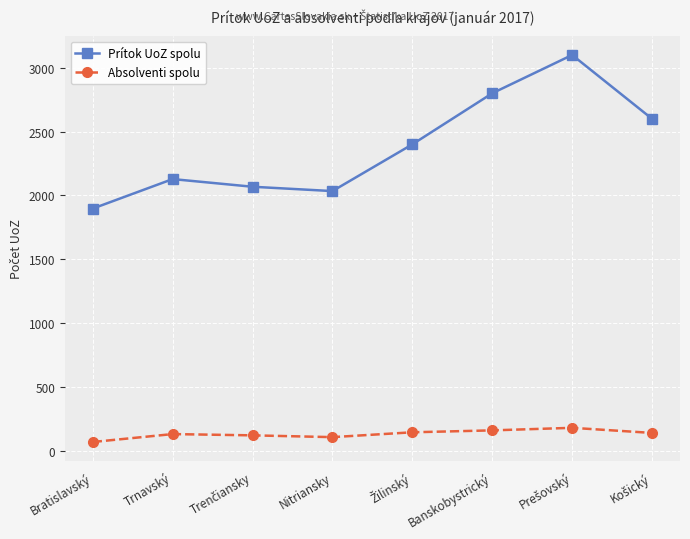

The Absolventi spolu series shows 131 at Trnavský. True or false?

True